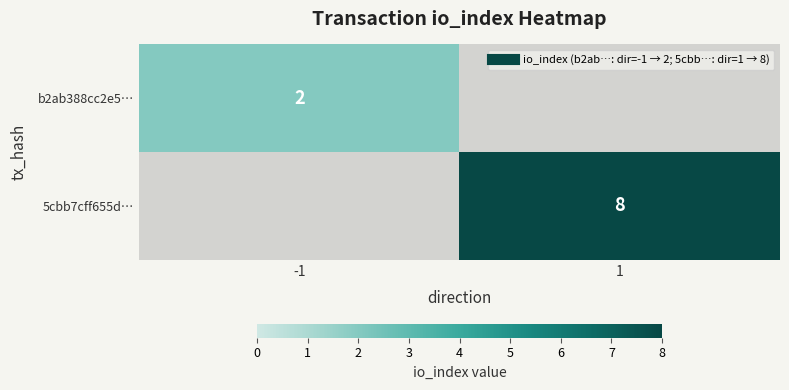

Count the number of categories in the chart.

2